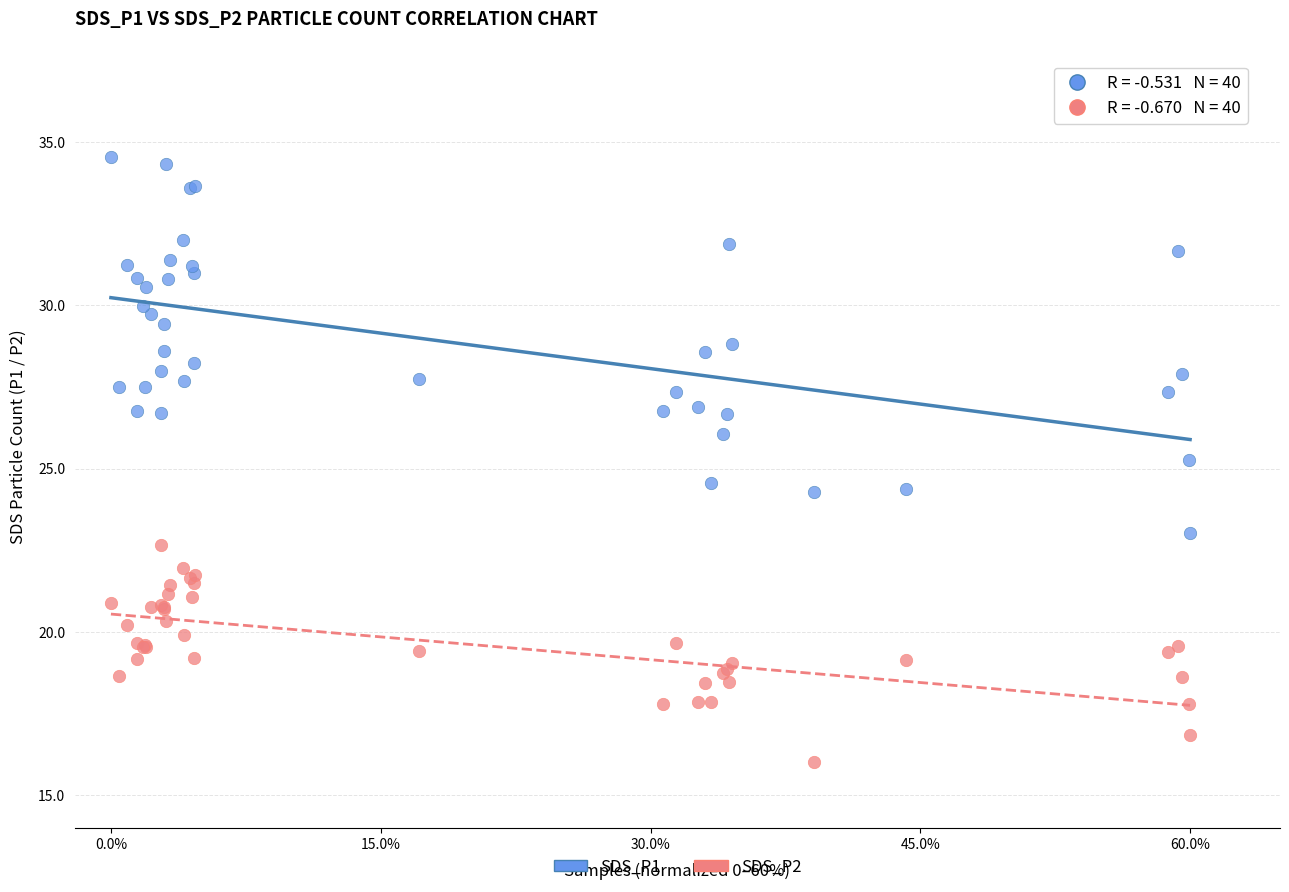

What are all the series names shown in the legend?

SDS_P1, SDS_P2